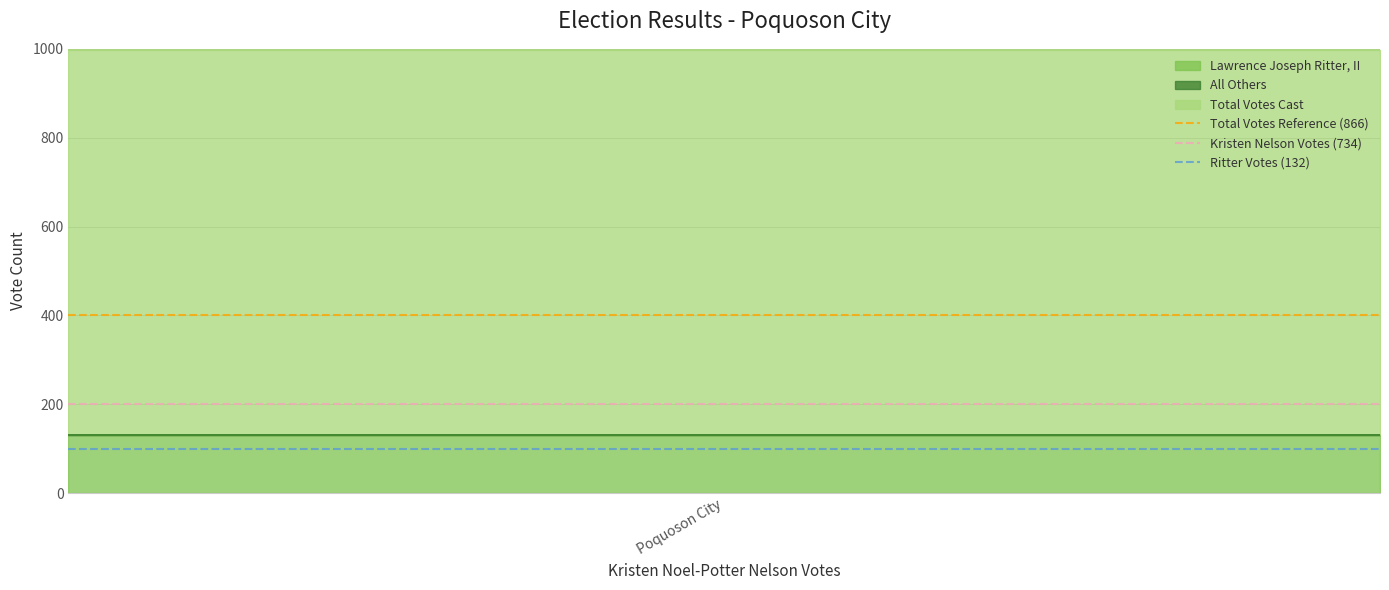

Does the chart display data point markers on the line(s)?

No